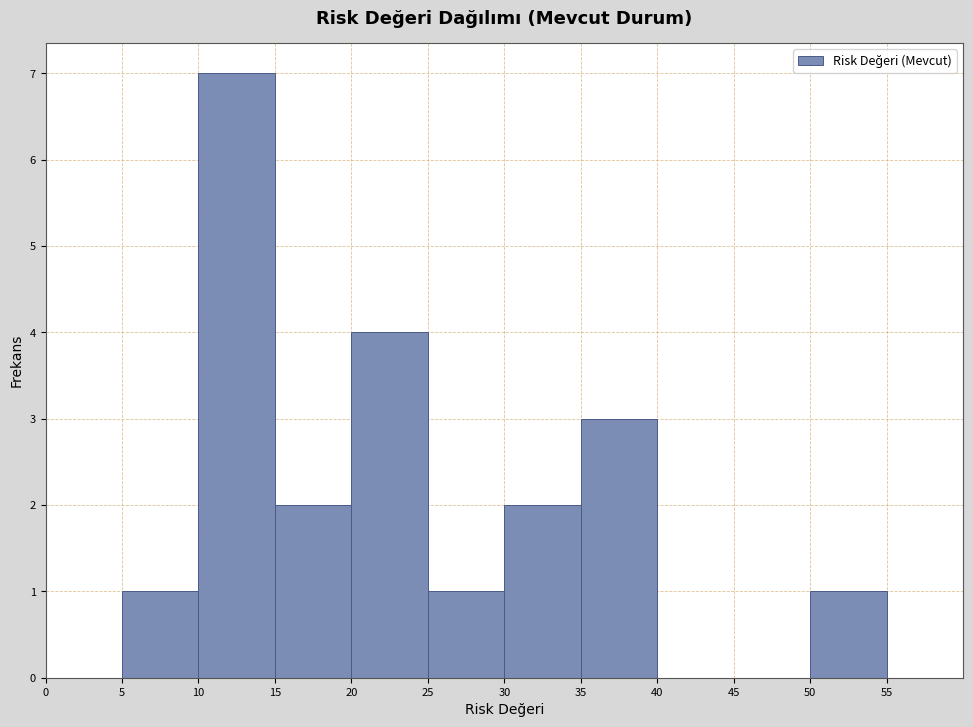

How tall is the bar that spans 30 to 35 on the x-axis? The values are not printed on the chart, so give them approximately, as read against the axis.

2